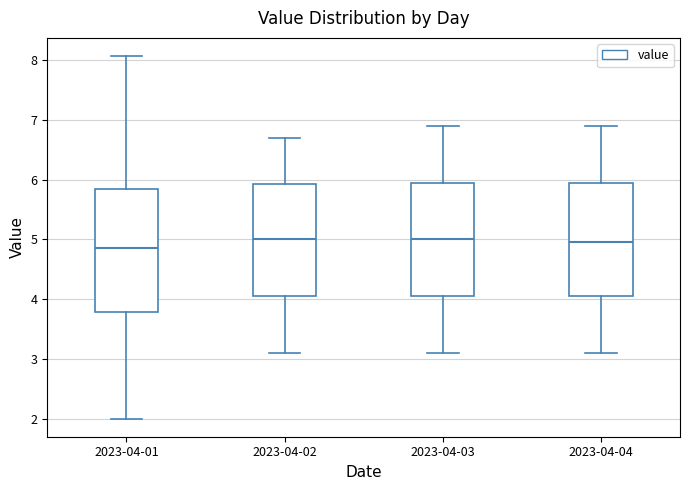

Reading left to right, read every box against the y-axis: the position of its median line, the range the box covers, and the ends of its whiskers. The values are not printed on the chart, so give them approximately, as read against the axis.

2023-04-01: median 4.9, box 3.8 to 5.8, whiskers 2.0 to 8.1
2023-04-02: median 5.0, box 4.1 to 5.9, whiskers 3.1 to 6.7
2023-04-03: median 5.0, box 4.1 to 6.0, whiskers 3.1 to 6.9
2023-04-04: median 5.0, box 4.1 to 6.0, whiskers 3.1 to 6.9